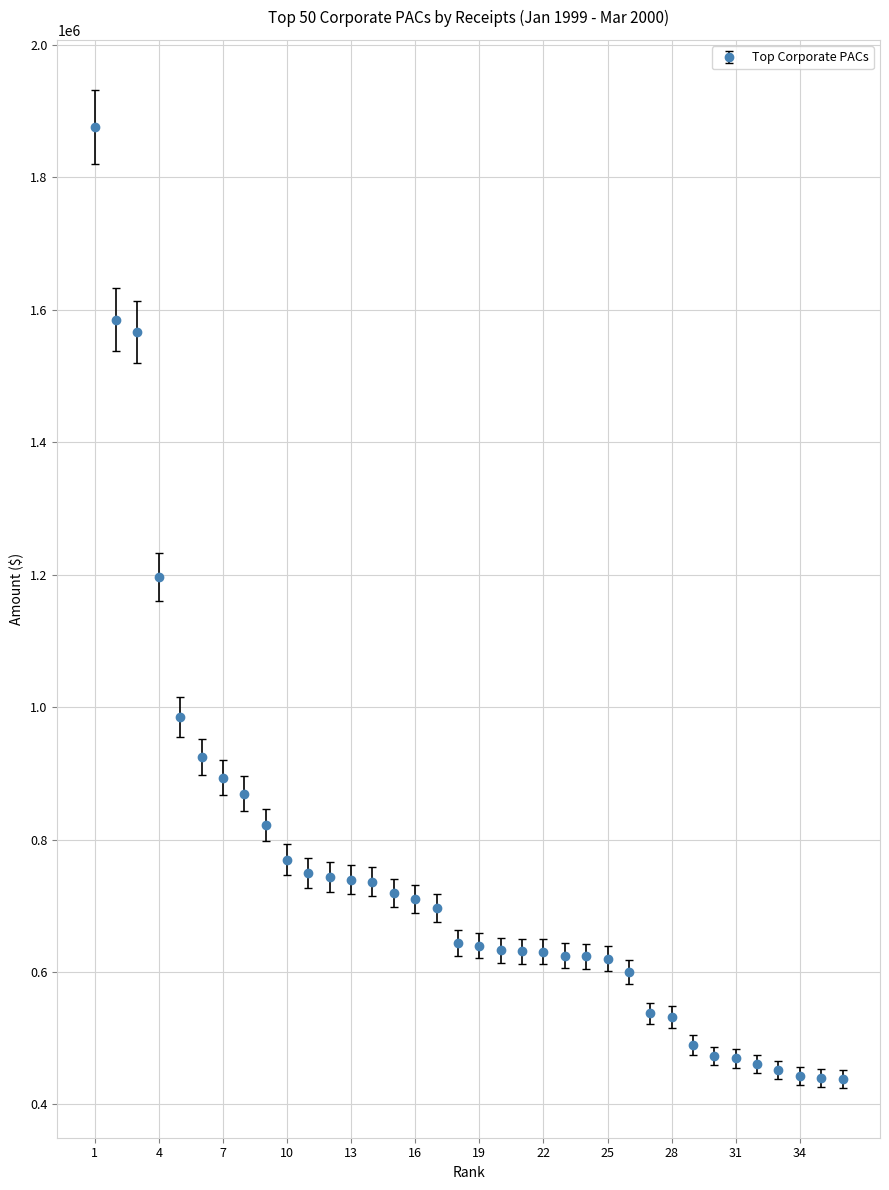

What is the value of the 19th point from the left?

639919